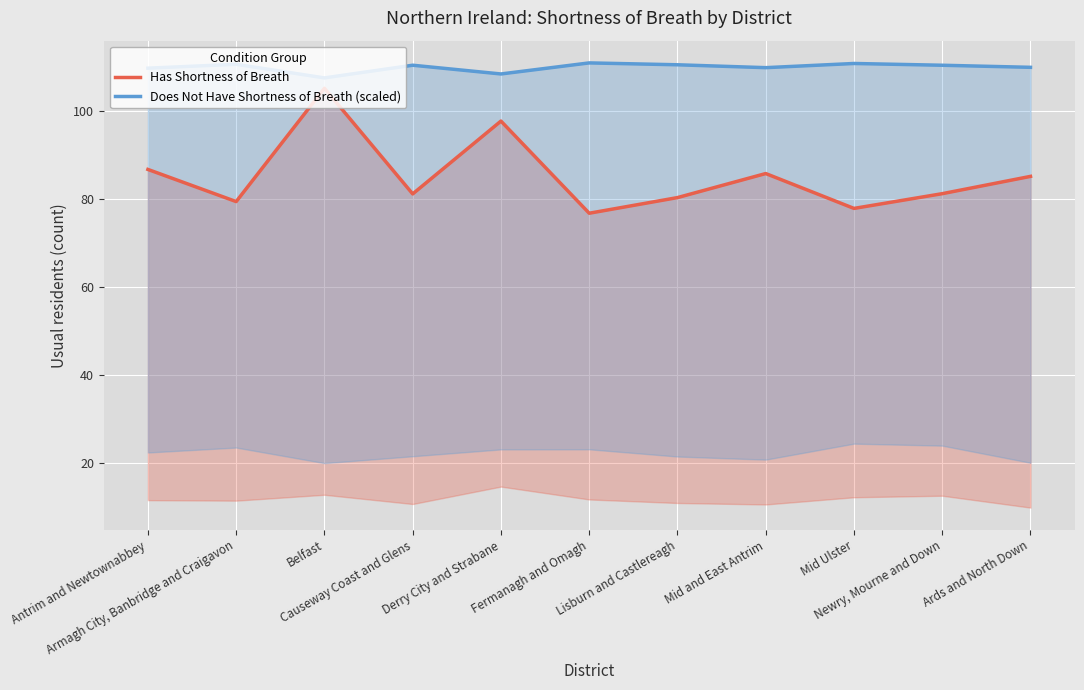

At which category is the sum across all series the highest?

Belfast